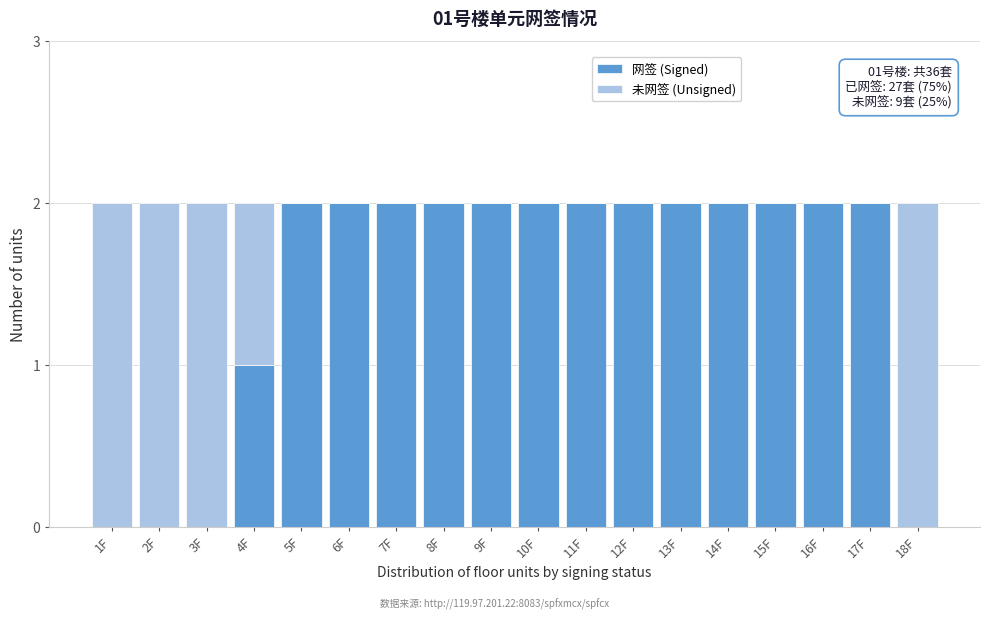

The value of 网签 (Signed) at 3F is 1. True or false?

False